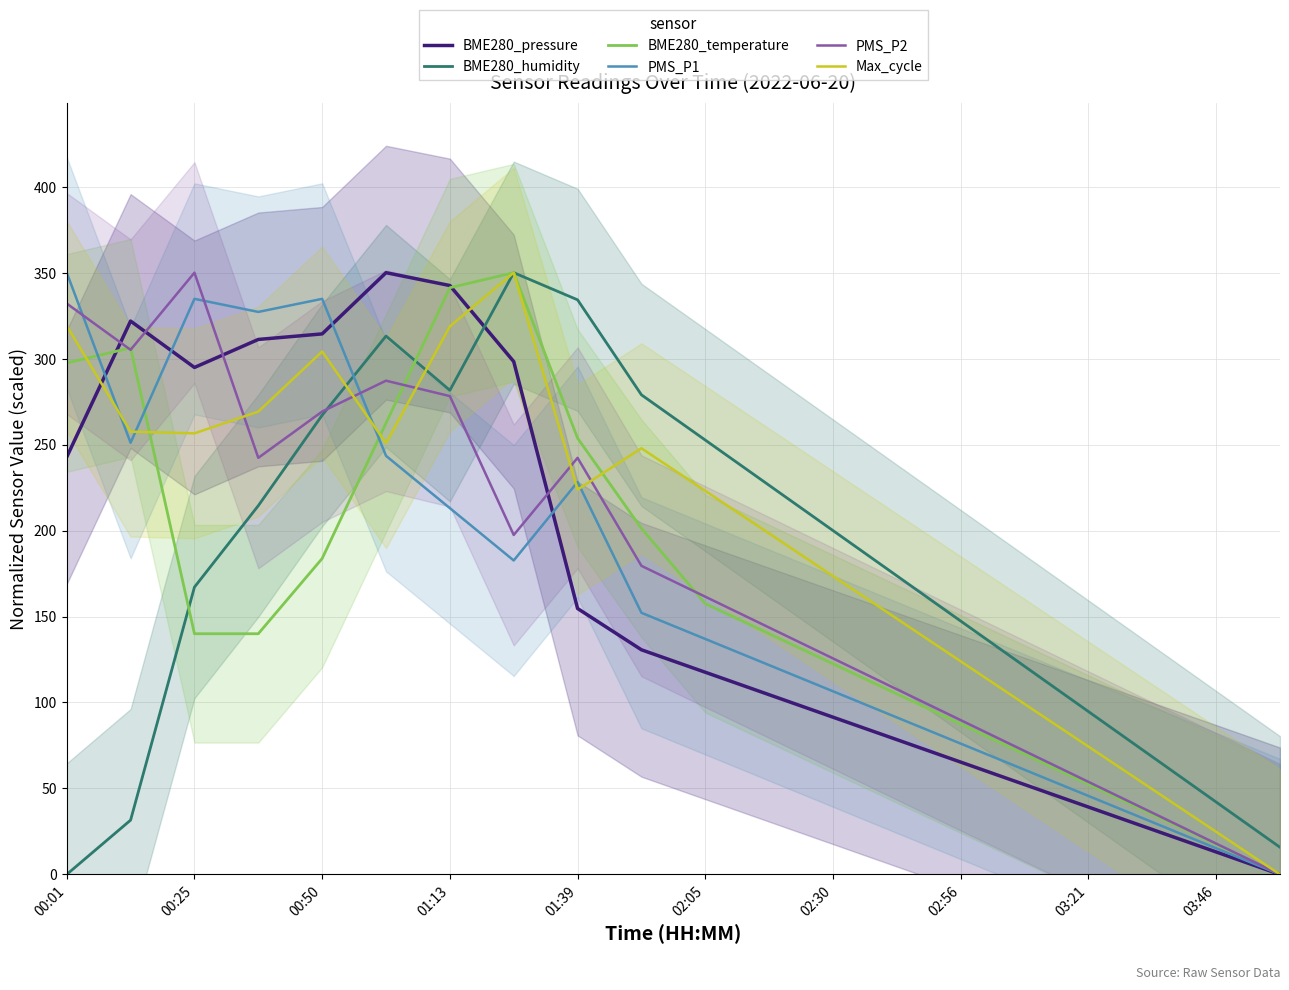

What is the difference between the PMS_P2 values at 17 and 11?

107.7